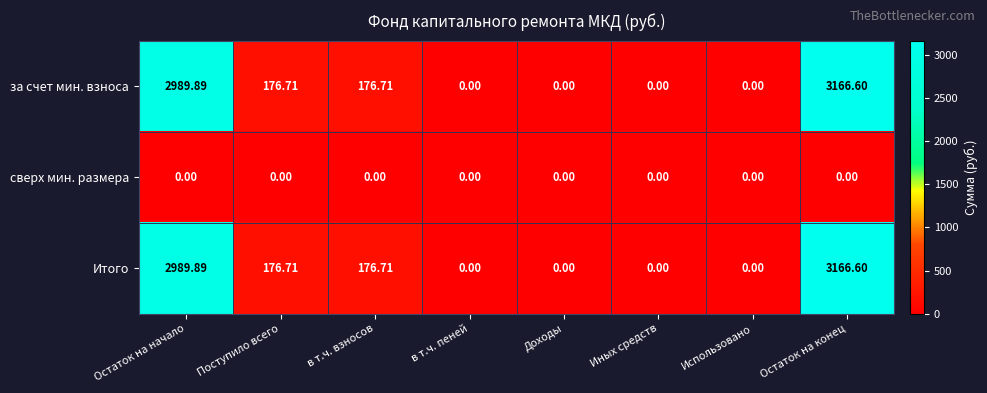

At which label does Итого first exceed 176?

Остаток на начало